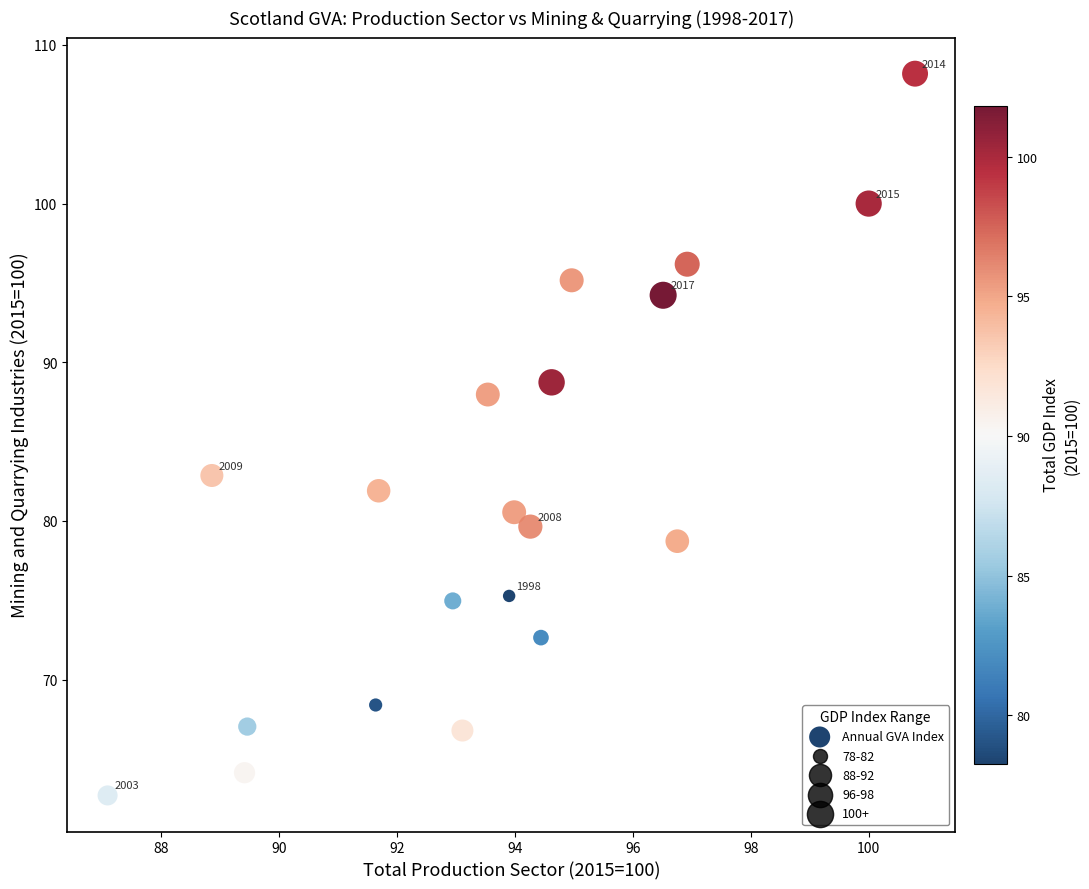

What is the range of X values (max minus min)?

13.7